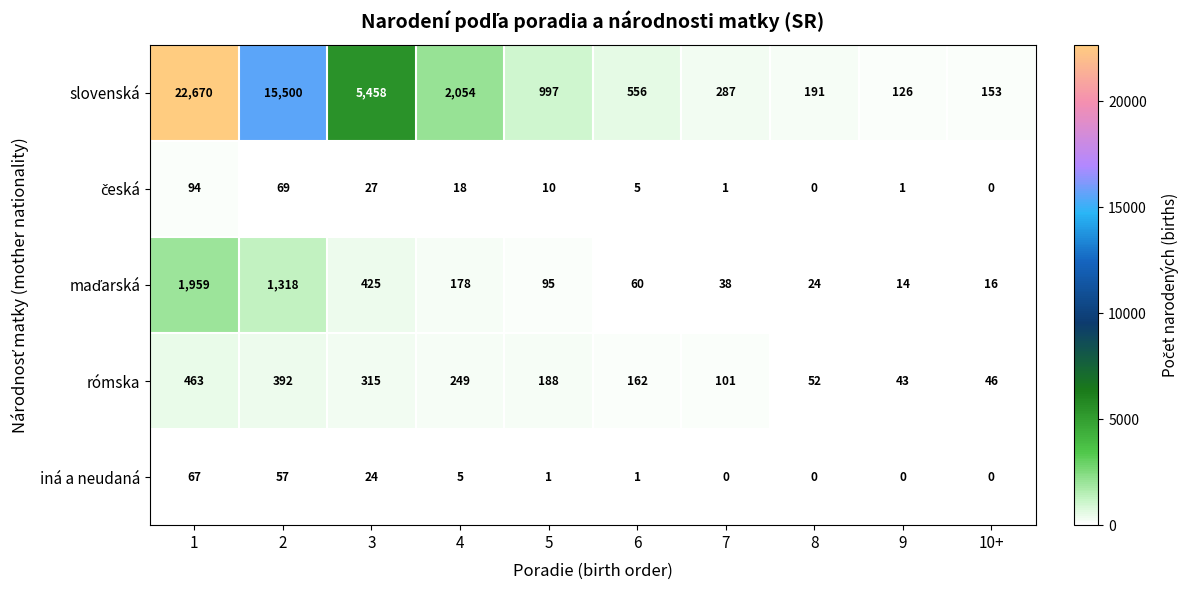

Is it true that iná a neudaná equals 0 at 9?

True